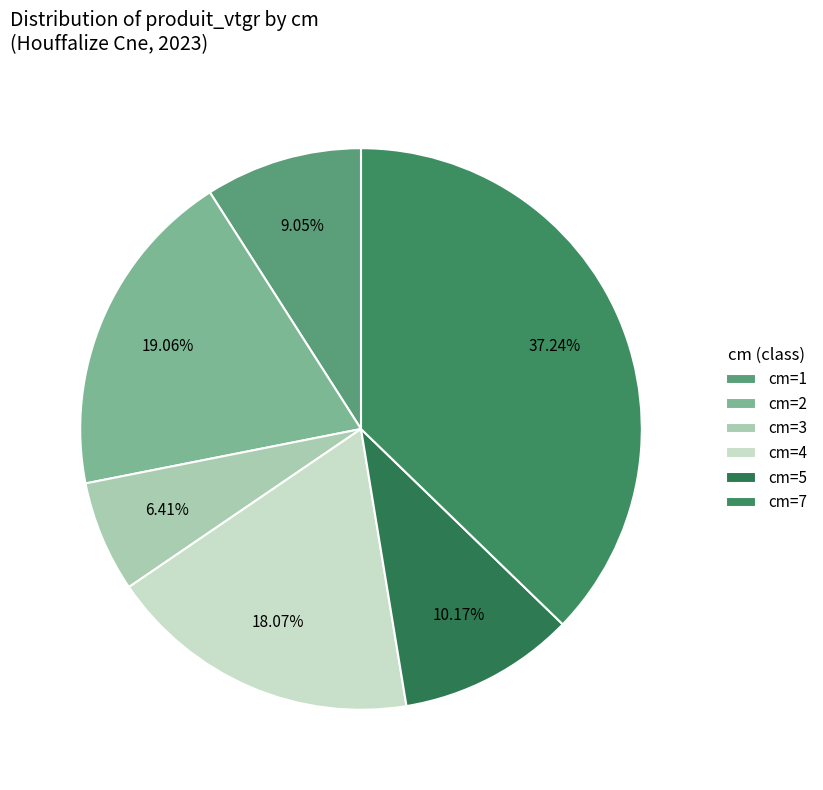

How many slices are in this pie chart?

6